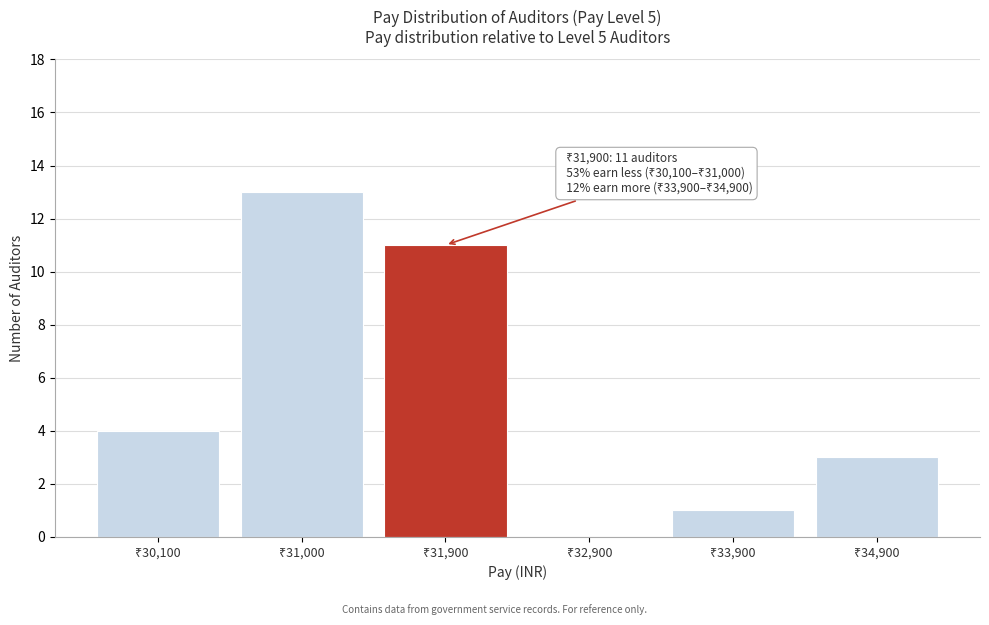

What is the greatest value displayed?

13